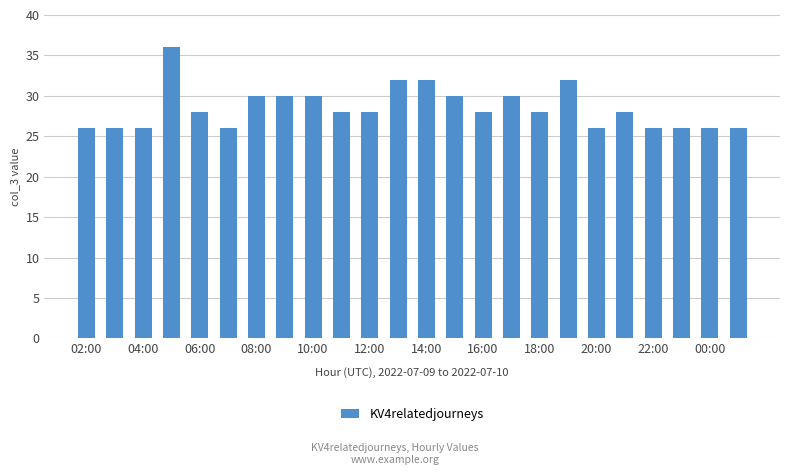

What is the difference between the maximum and minimum values?

10